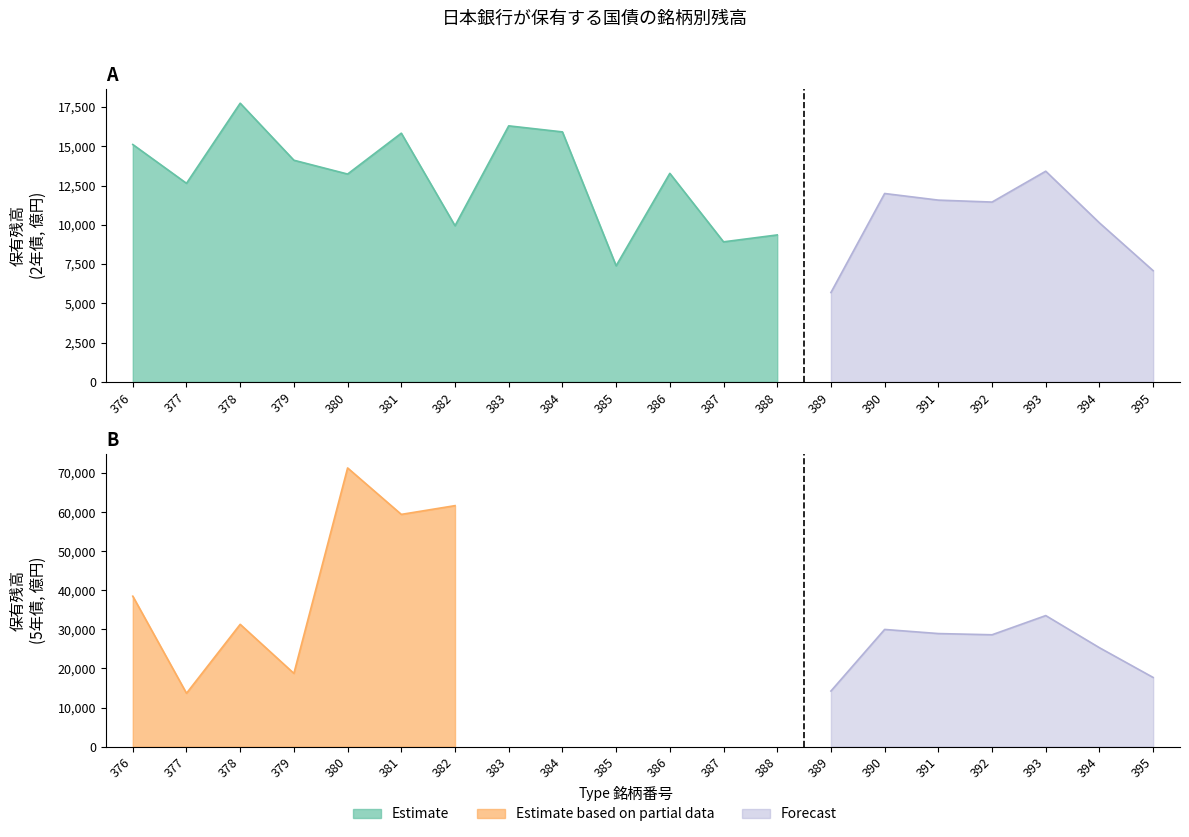

How many categories are shown in the chart?

20